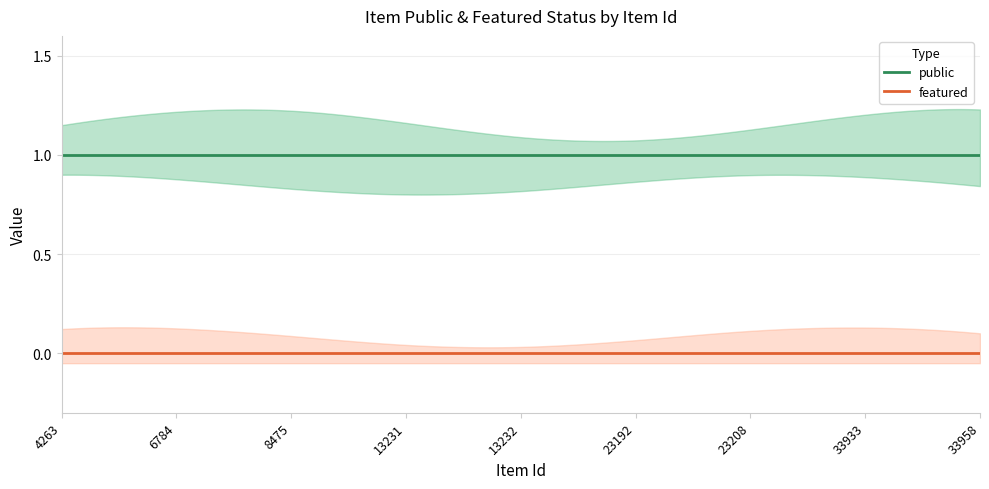

The public series shows 0 at 8475. True or false?

False